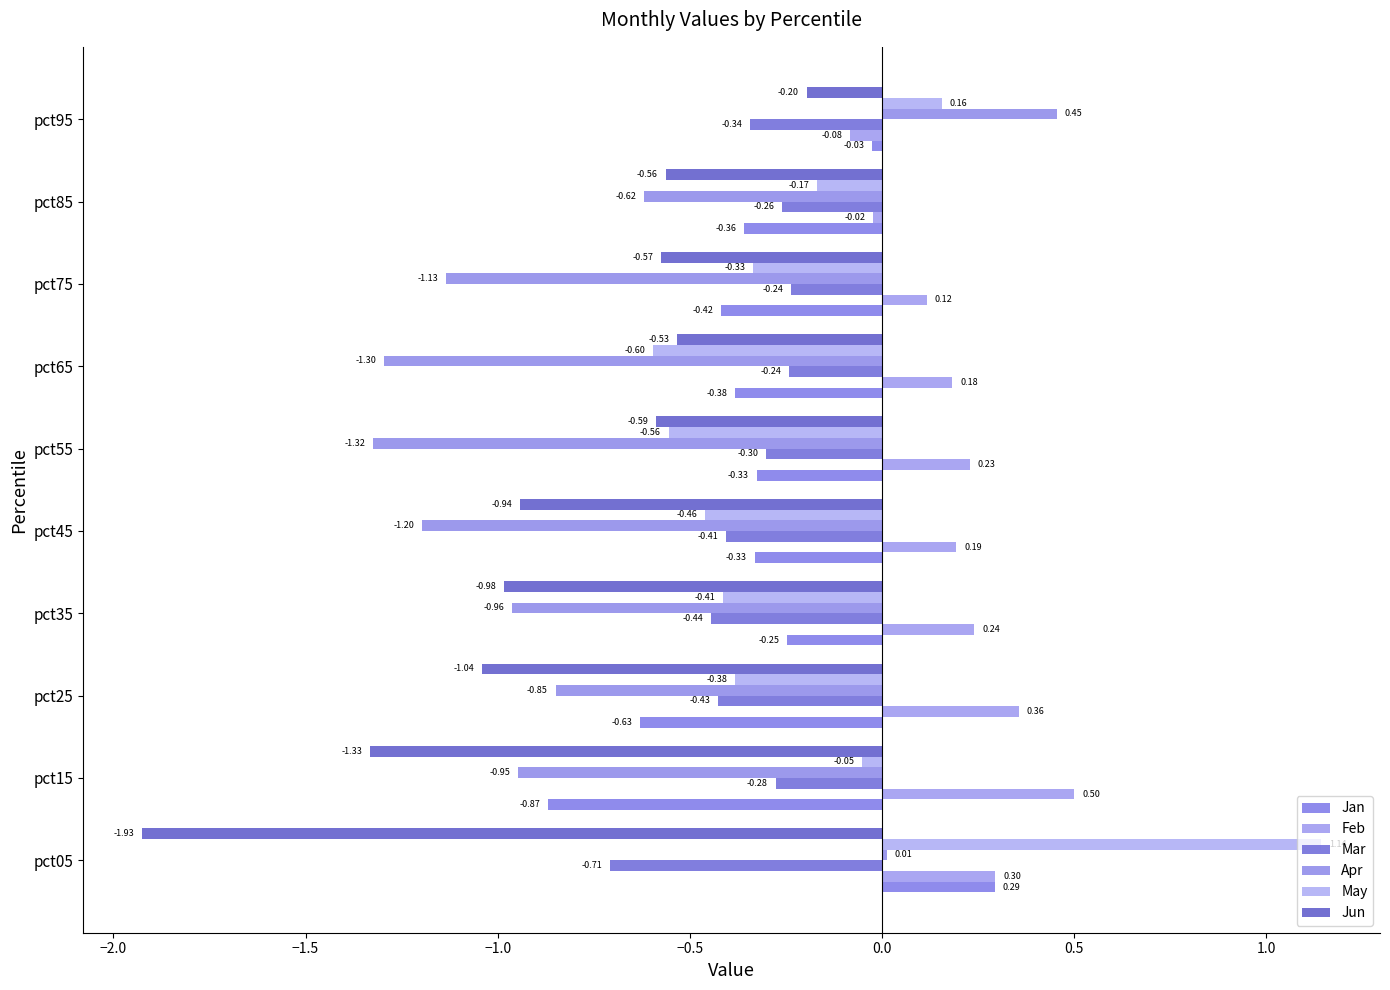

Count the number of data series in this chart.

6